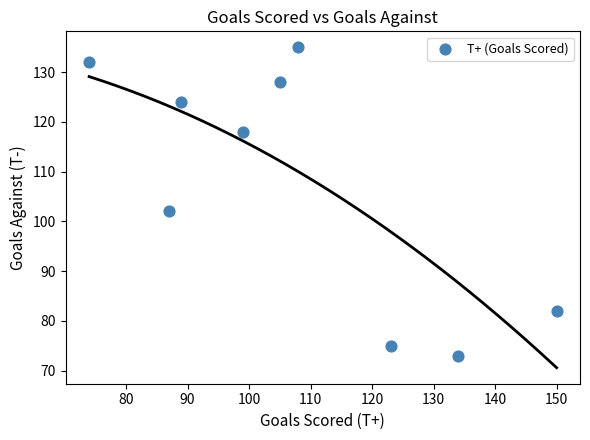

What is the average Y value?

108